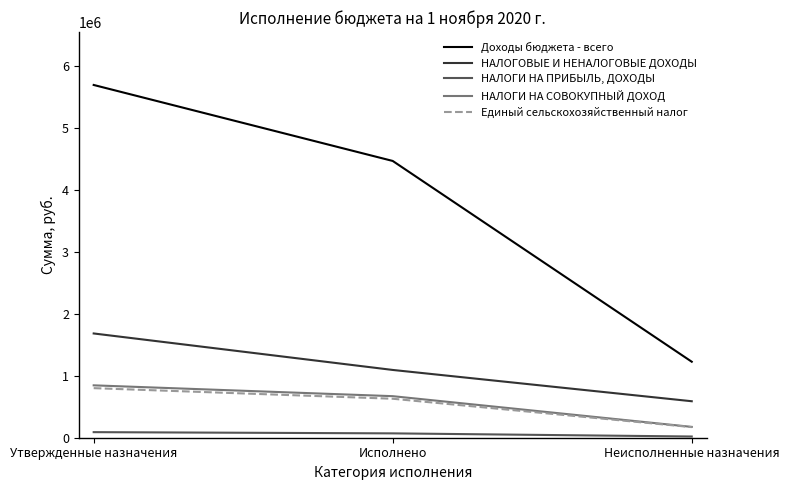

At which label does НАЛОГОВЫЕ И НЕНАЛОГОВЫЕ ДОХОДЫ first exceed 1093569?

Утвержденные назначения